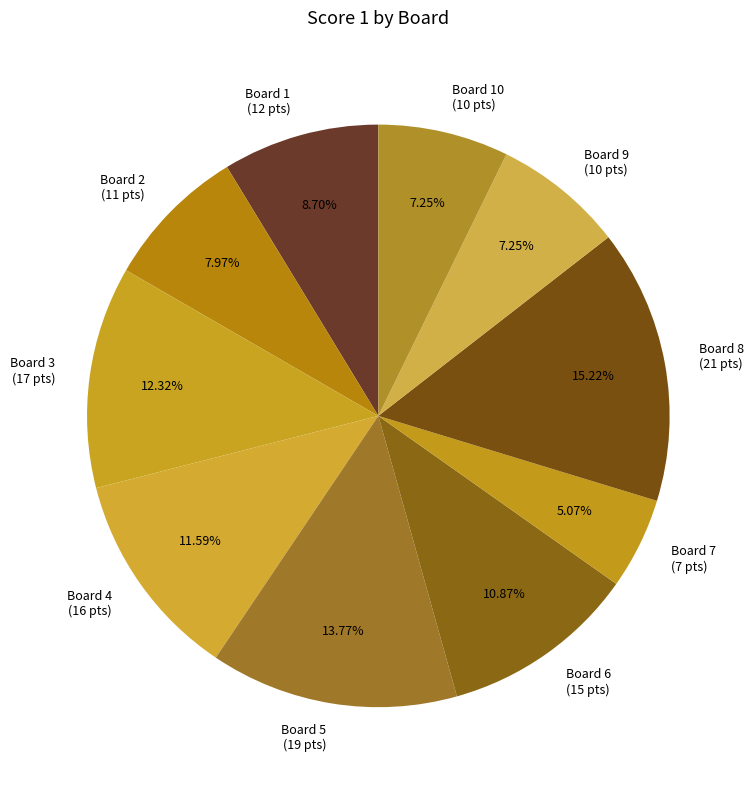

What is the ratio of the value at Board 4 to the value at Board 8?

0.8